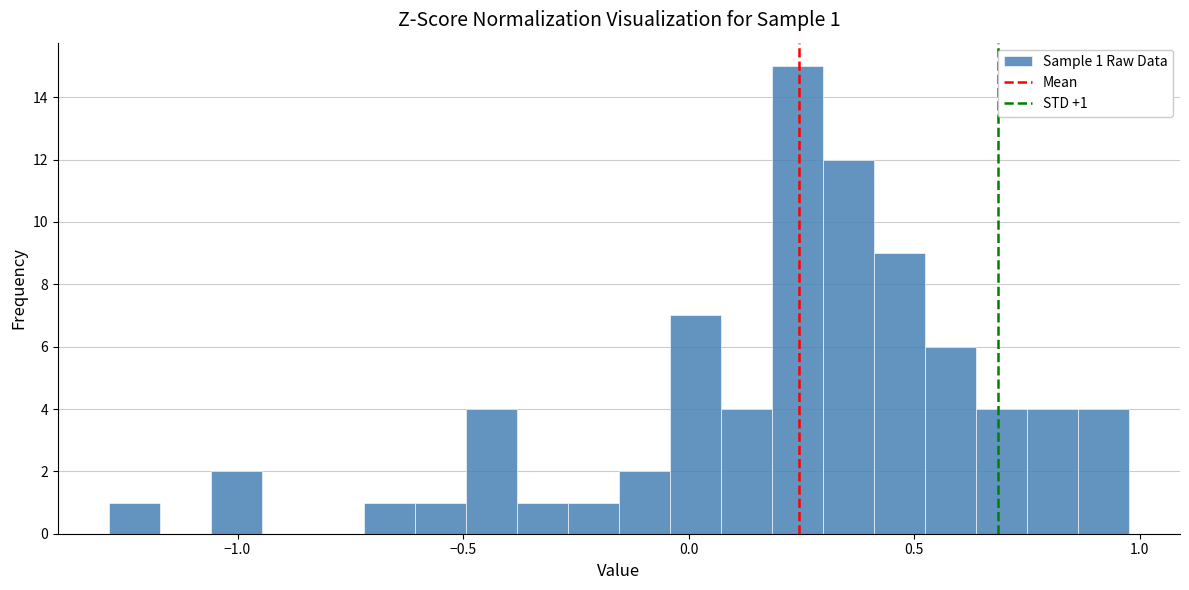

Read against the x-axis, roughly where is the centre of the tallest bar?

0.25